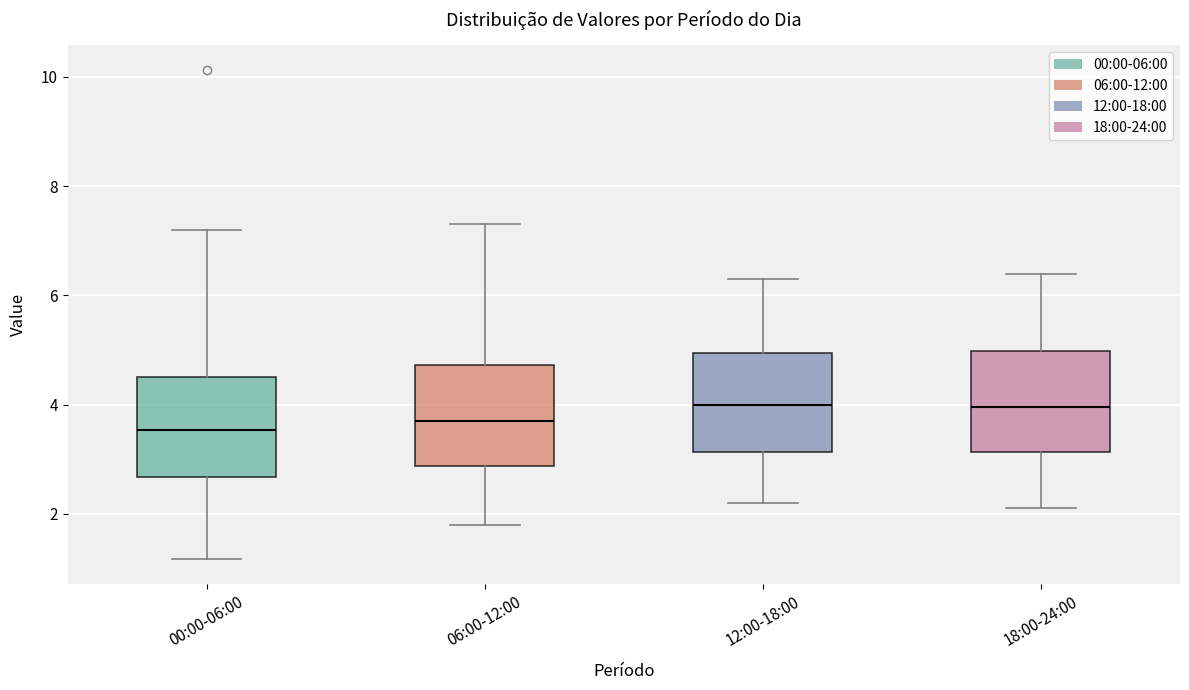

Where does the upper whisker of the box for 00:00-06:00 end on the y-axis? The values are not printed on the chart, so give them approximately, as read against the axis.

7.2